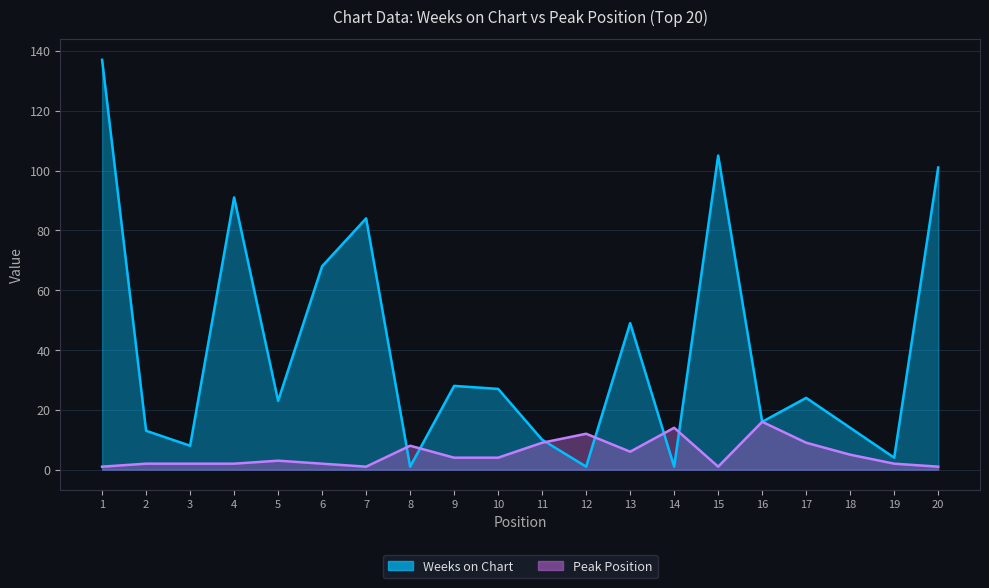

How many values in the Weeks on Chart series are below 24?

10